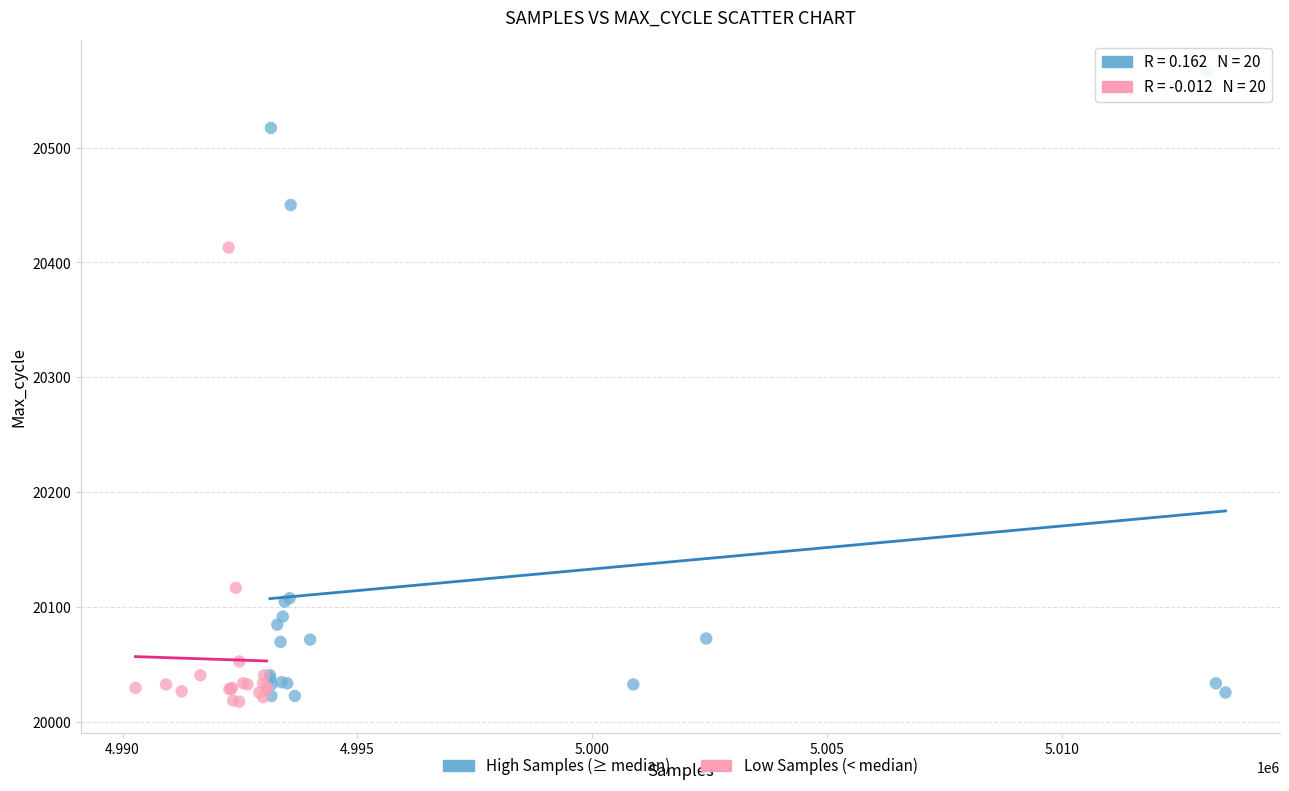

Which series reaches the maximum Y coordinate?

High Samples (≥ median)